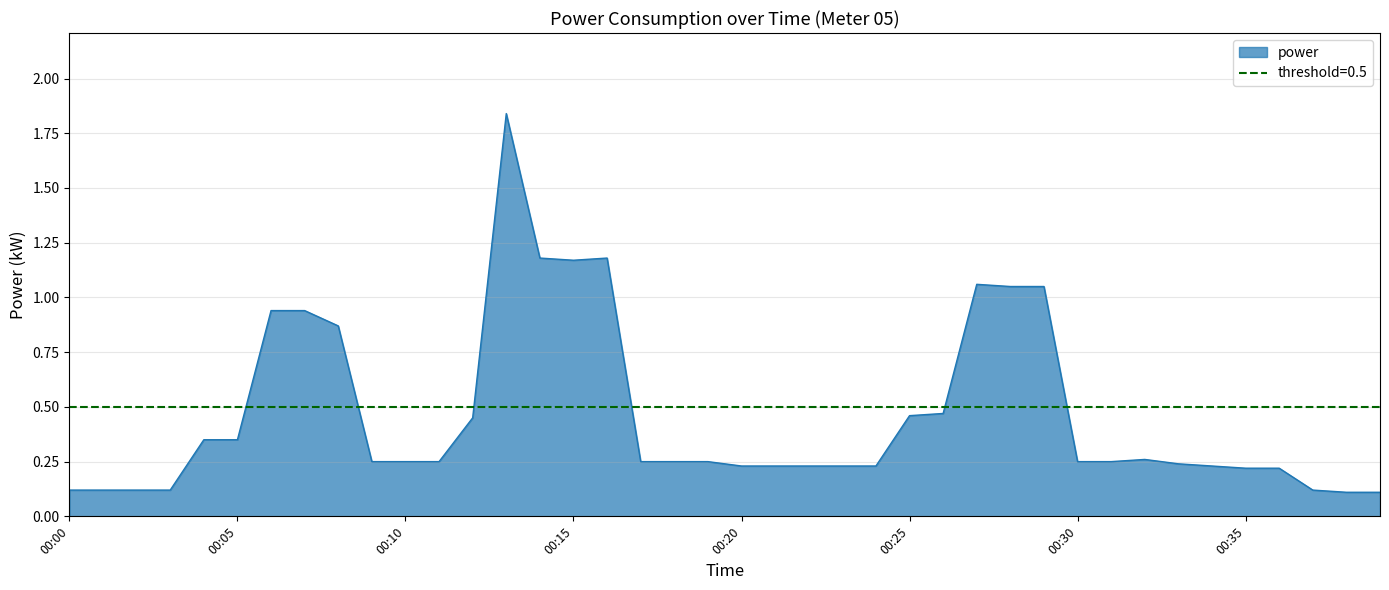

Where is the first local minimum?

00:15